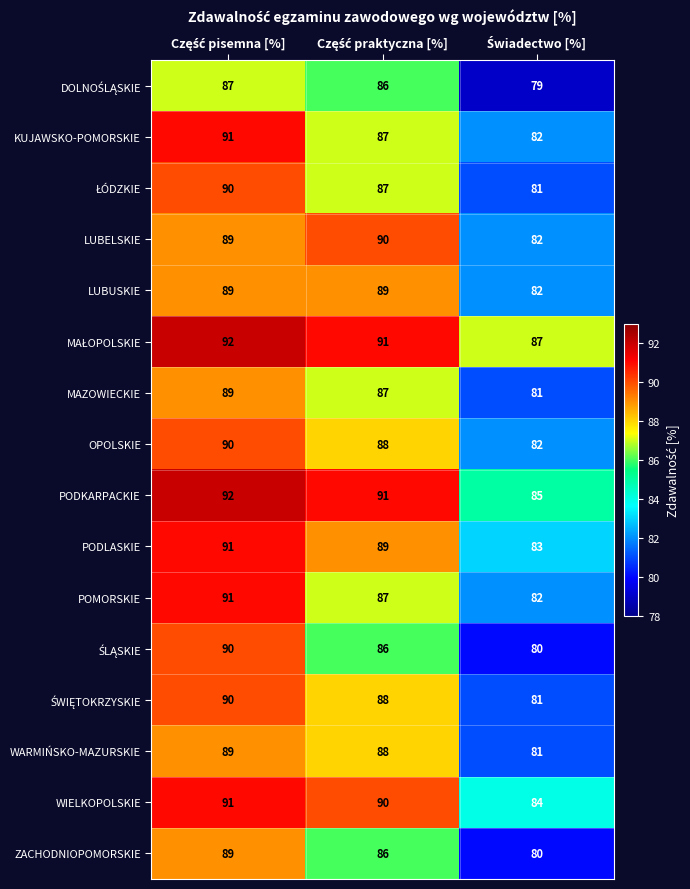

How many categories are shown in the chart?

3